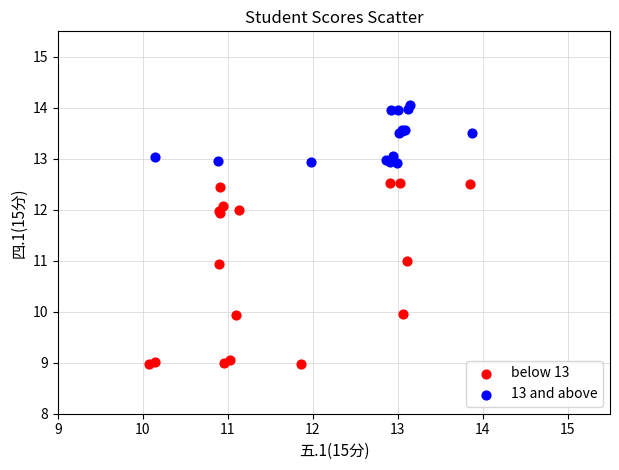

What are all the series names shown in the legend?

below 13, 13 and above